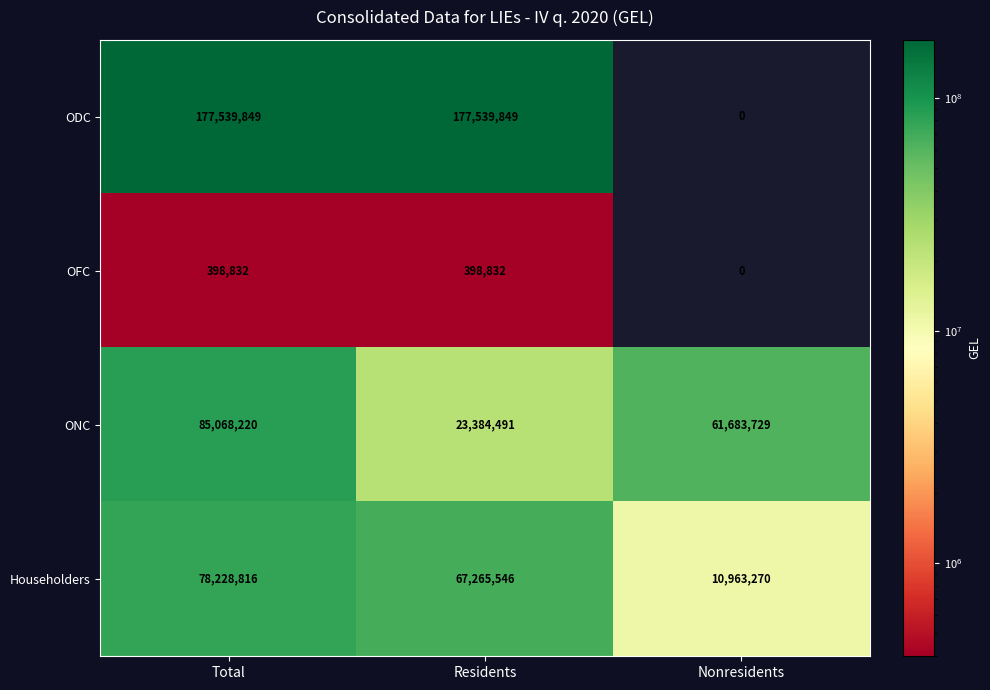

Which series has the largest range (max minus min)?

ODC